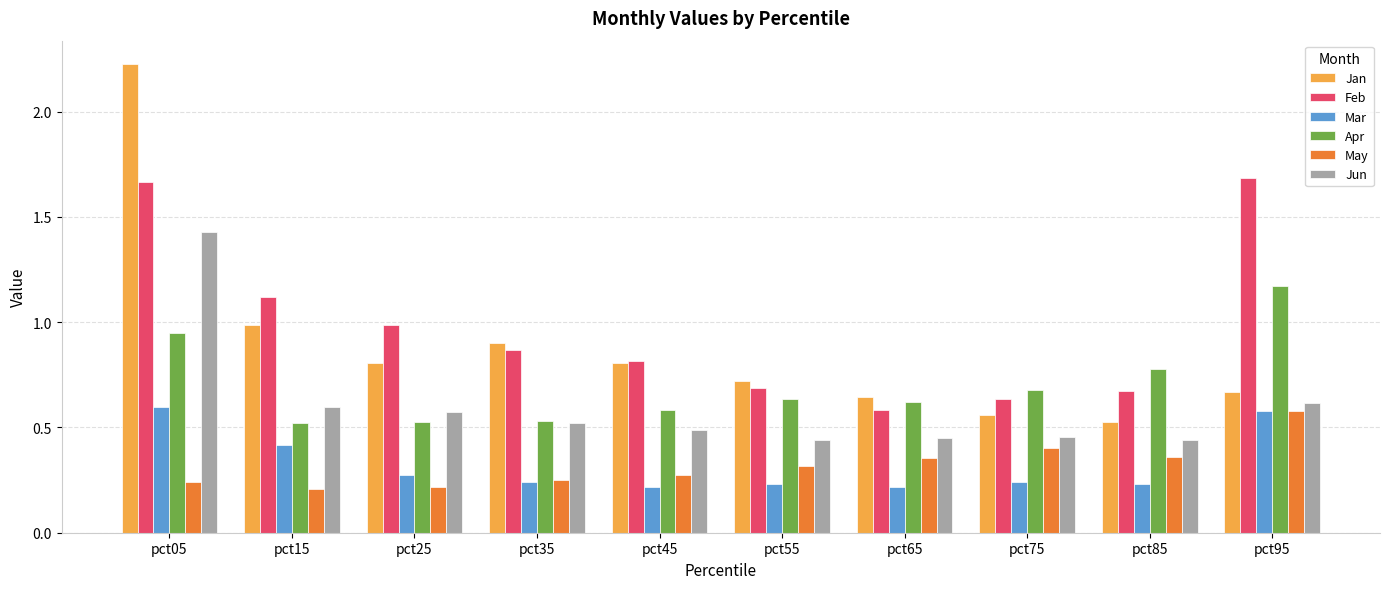

Which category has the highest value in the Jan series?

pct05